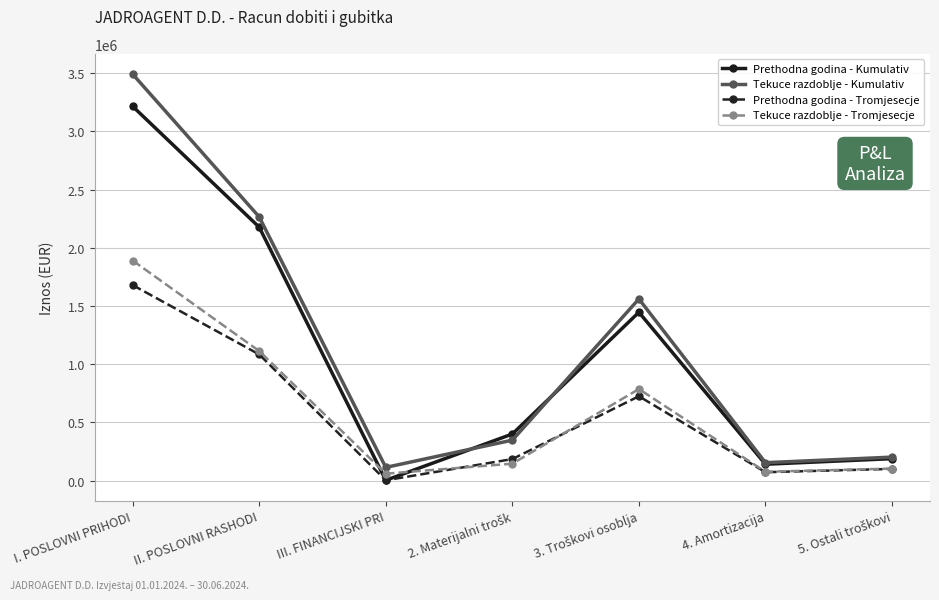

At which label does Prethodna godina - Kumulativ reach its peak?

I. POSLOVNI PRIHODI